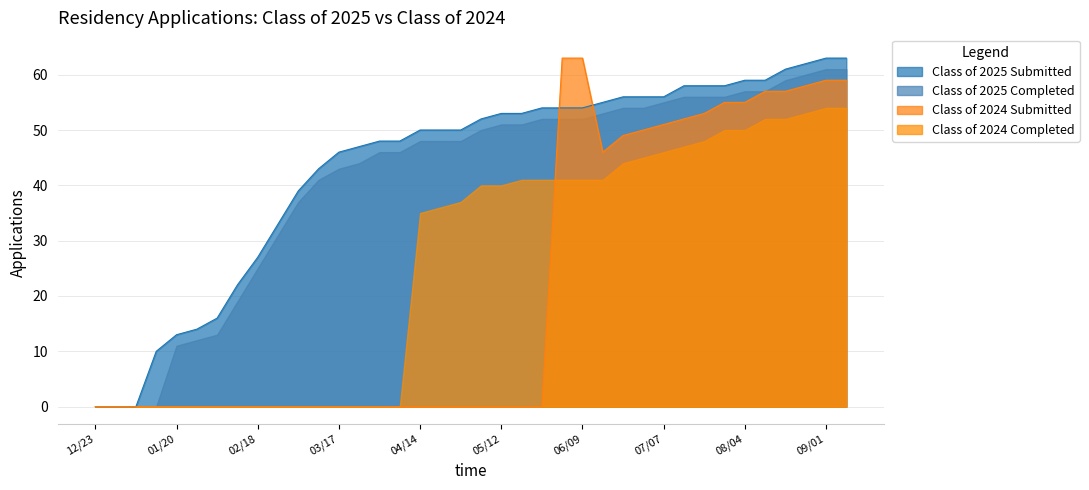

Is it true that Class of 2024 Submitted equals 0 at 03/17?

True